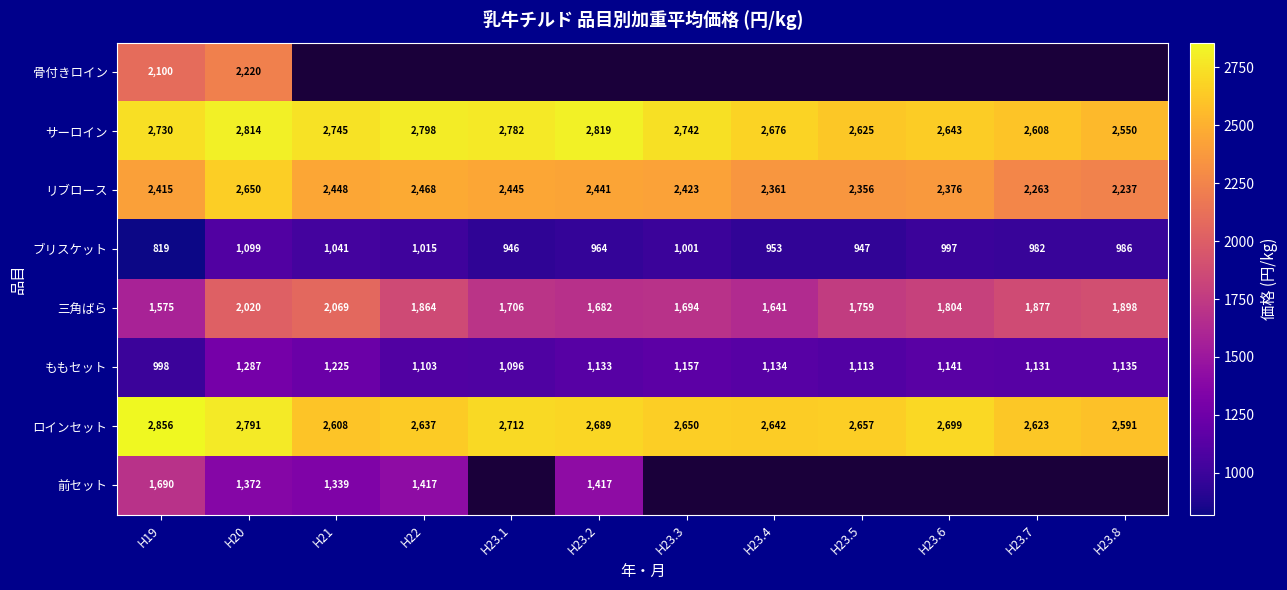

Read the ももセット value at H19.

998